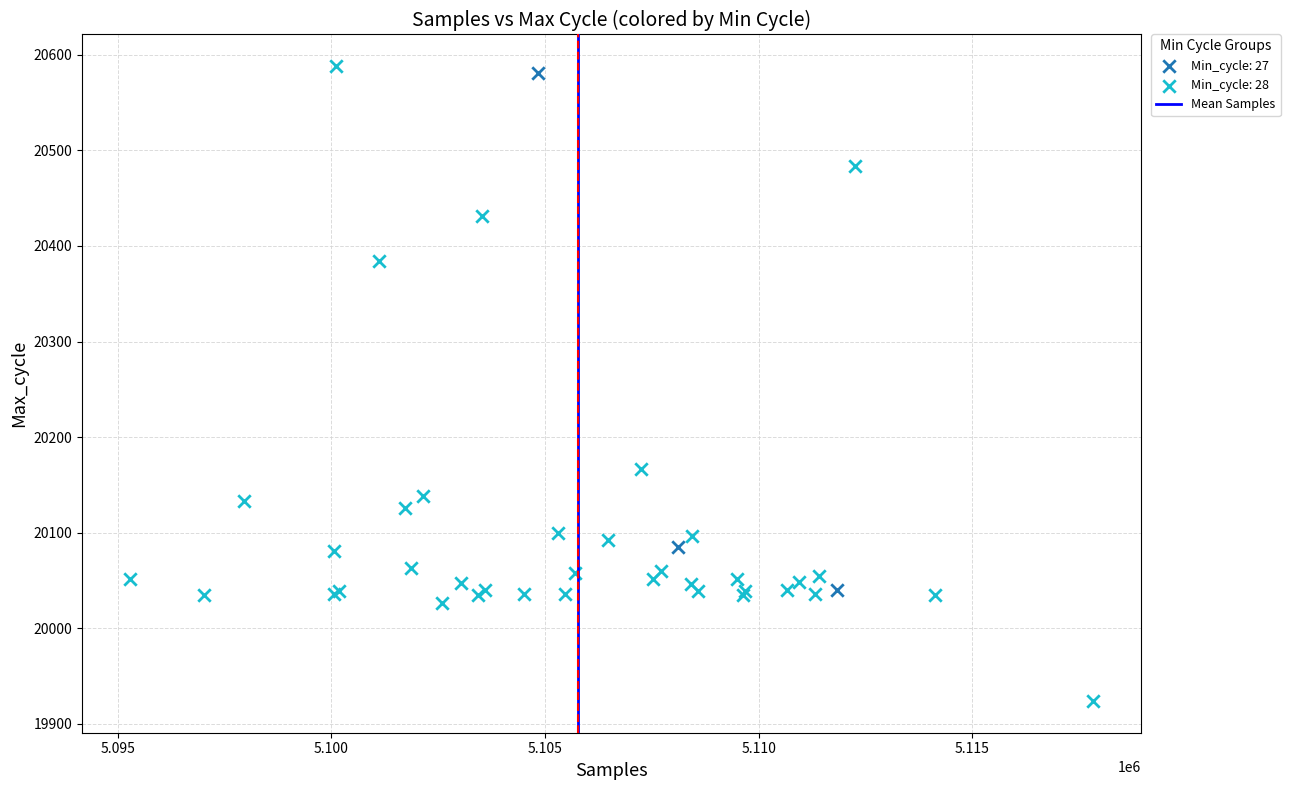

Which series has the largest Y range (max minus min)?

Min_cycle: 28